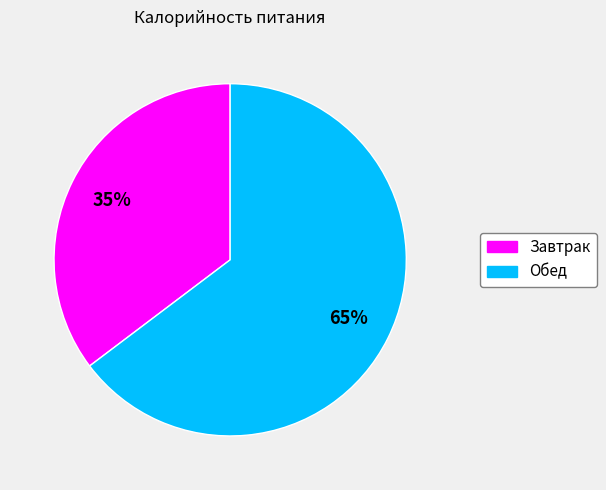

How many segments does this pie chart have?

2